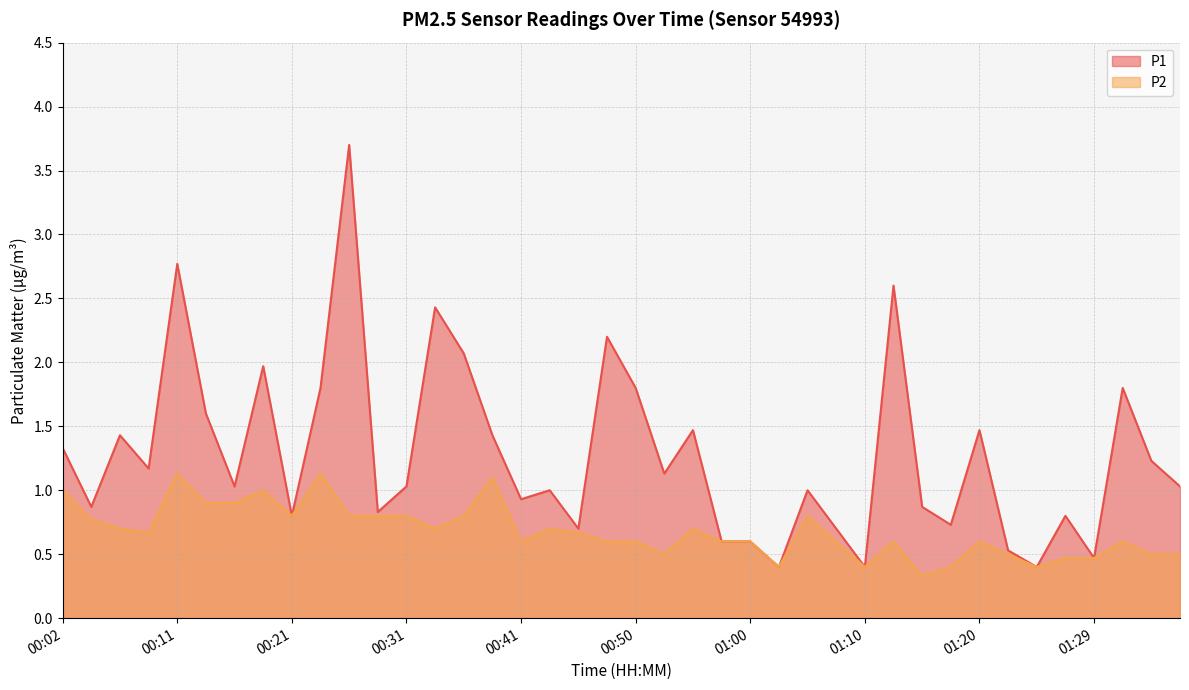

What position from the right is 00:21?

32